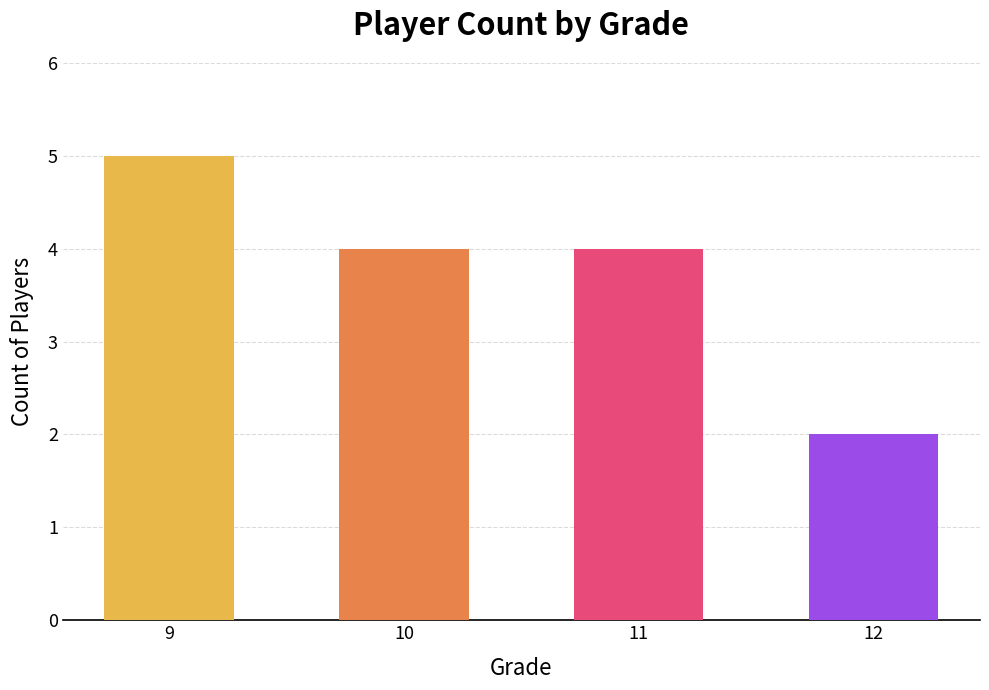

The chart shows a value of 2 at 12. True or false?

True